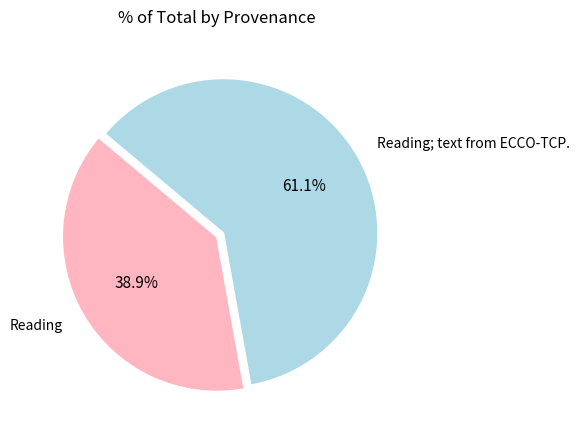

Does Reading represent more than half of the total?

No